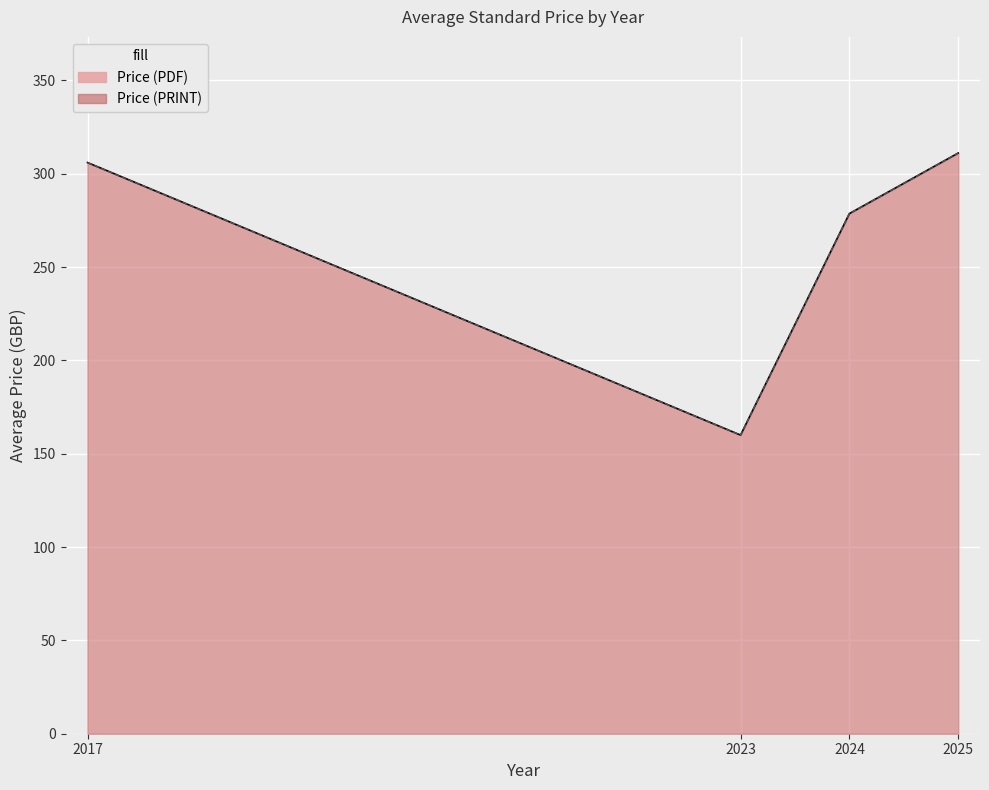

What are all the series names shown in the legend?

Price (PDF), Price (PRINT)